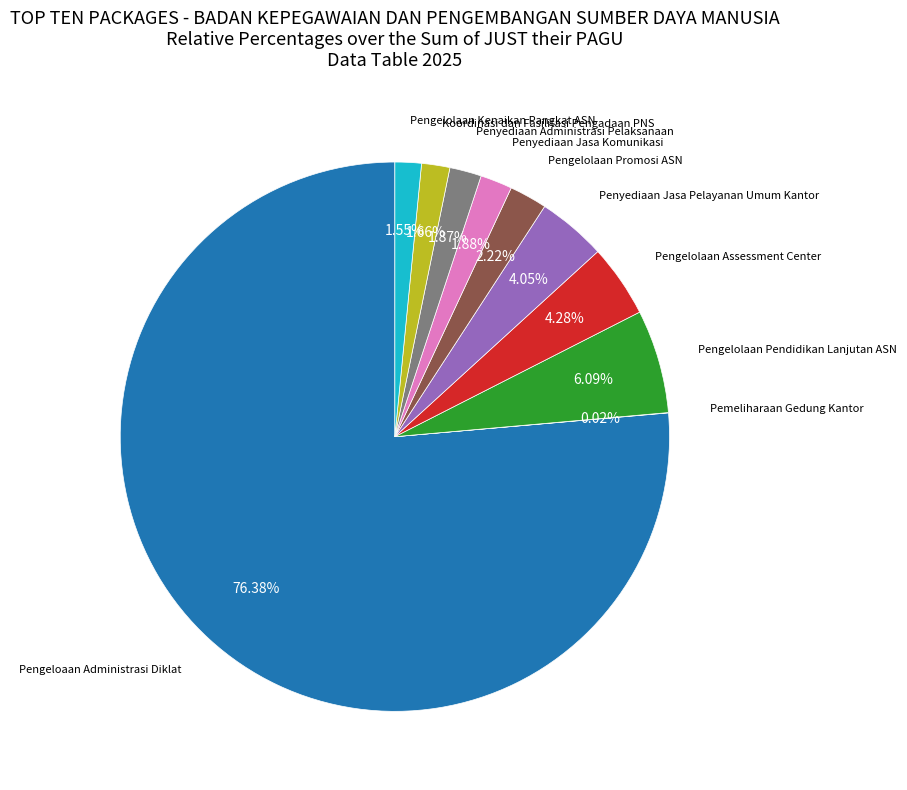

What is the ratio of the value at Pengelolaan Promosi ASN to the value at Pengelolaan Pendidikan Lanjutan ASN?

0.4